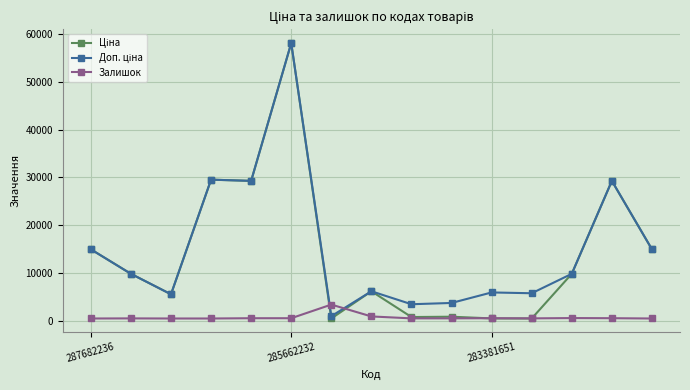

What is the maximum value for Залишок?

3487.1